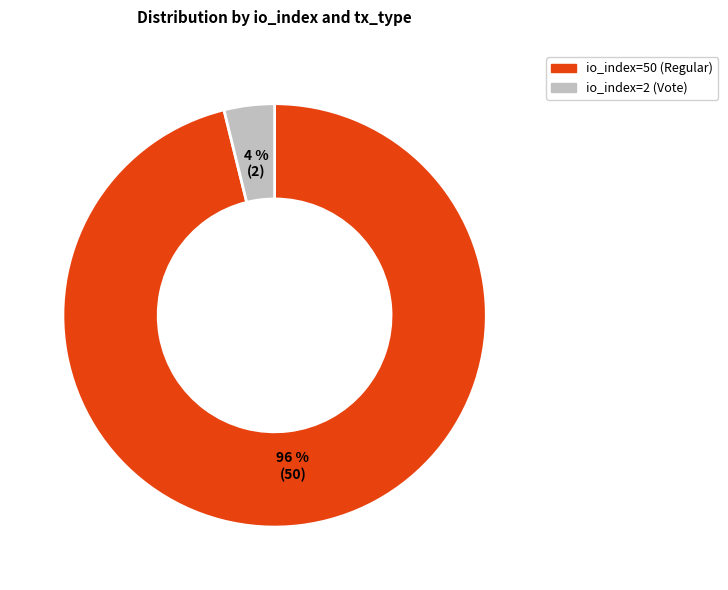

What is the smallest slice in the pie chart?

io_index=2 (Vote)